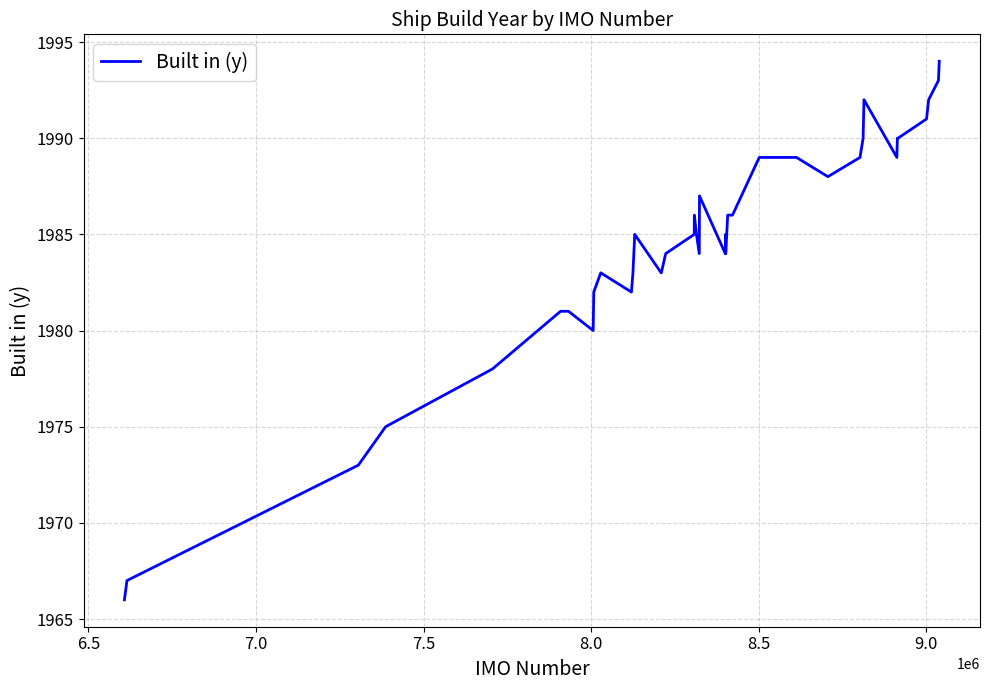

What is the difference between the maximum and minimum values?

28